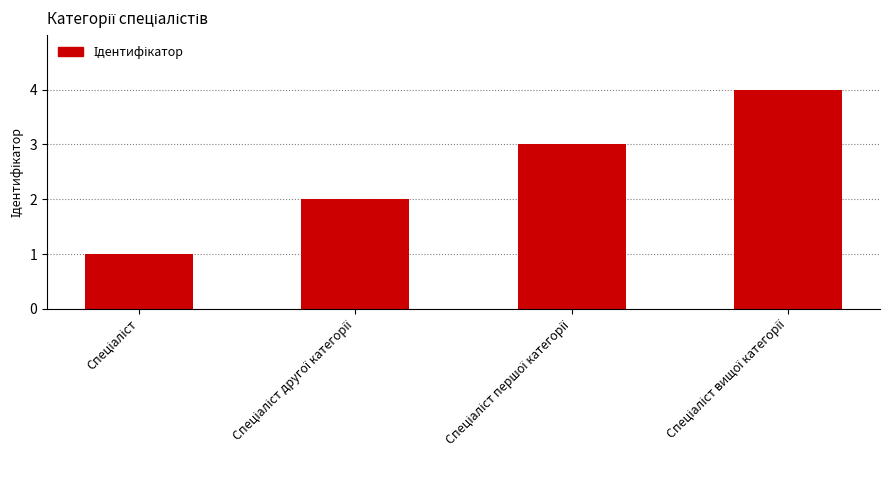

What is the maximum value shown in the chart?

4